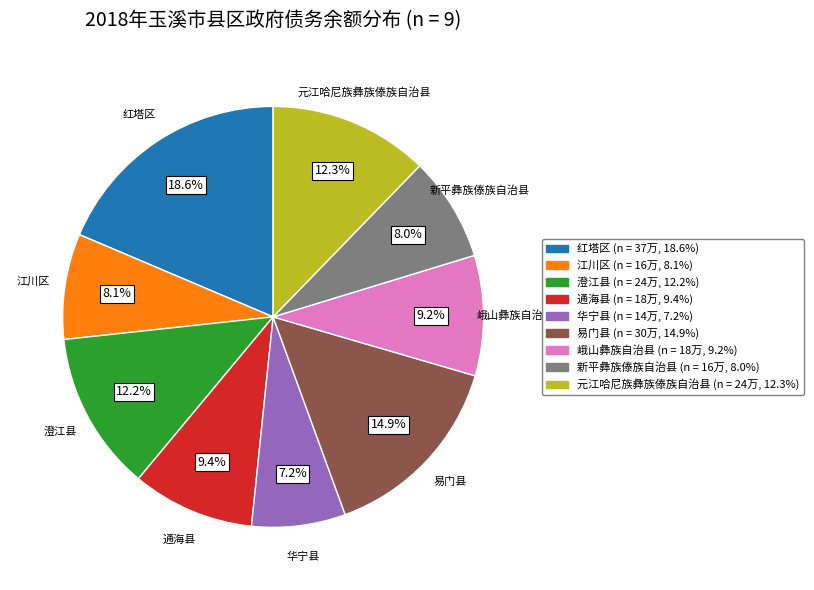

Which category has the smallest portion of the pie?

华宁县